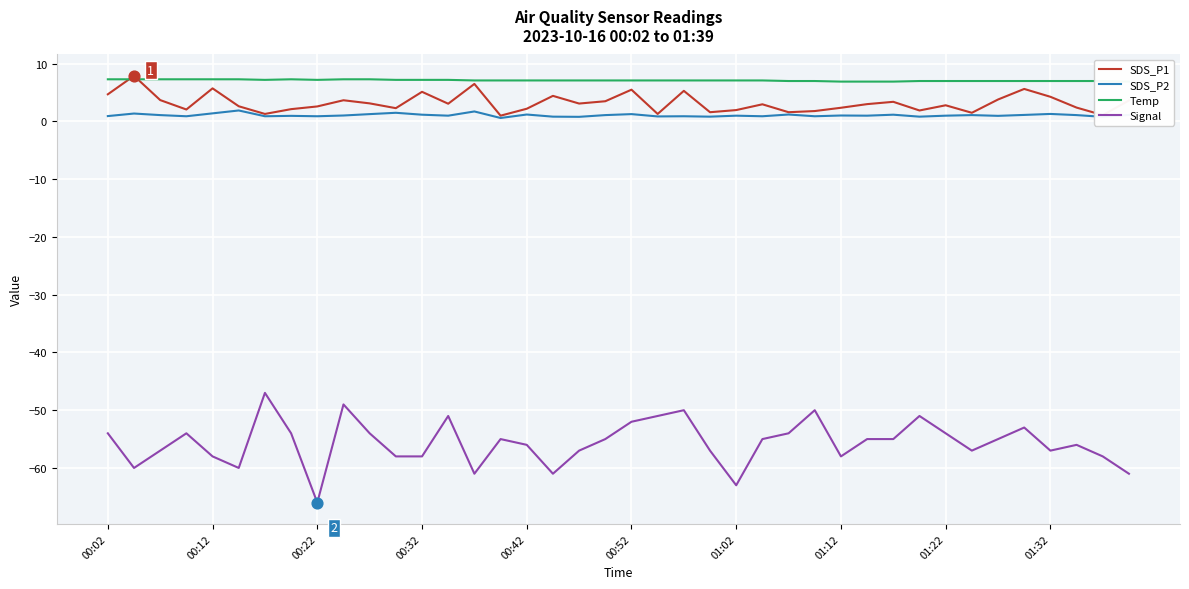

What is the total value across all series at 15?

-46.3